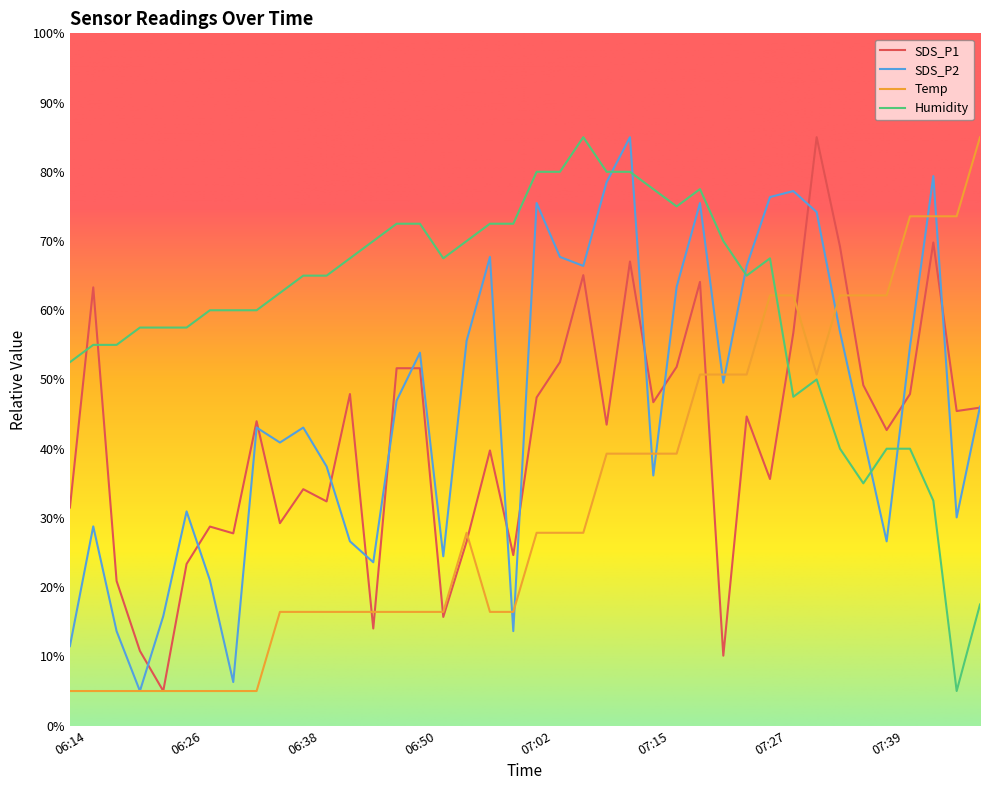

Rank the series by their average value, from lowest to highest.

Temp, SDS_P1, SDS_P2, Humidity